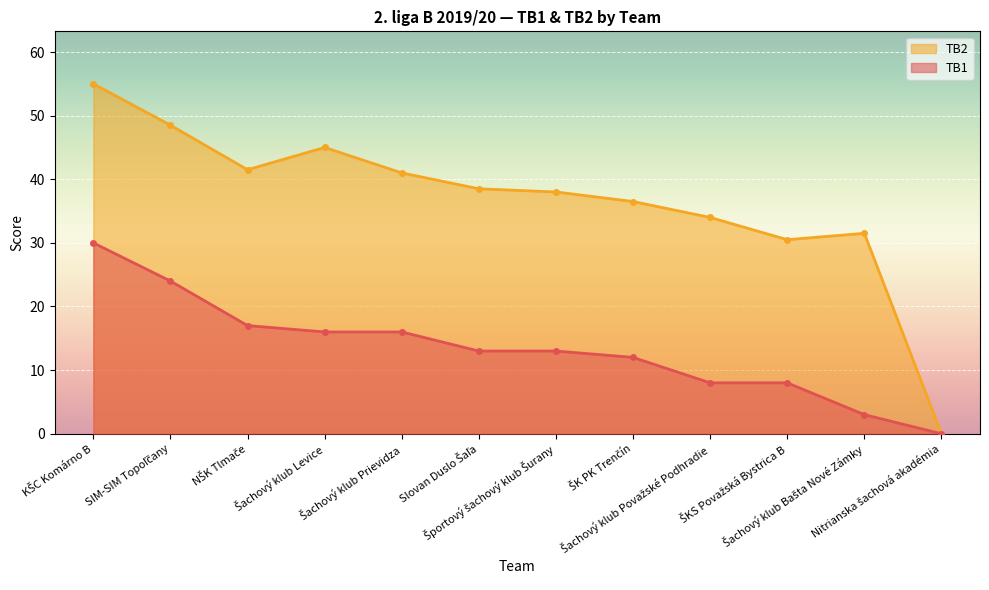

What is the label of the 9th point from the right?

Šachový klub Levice